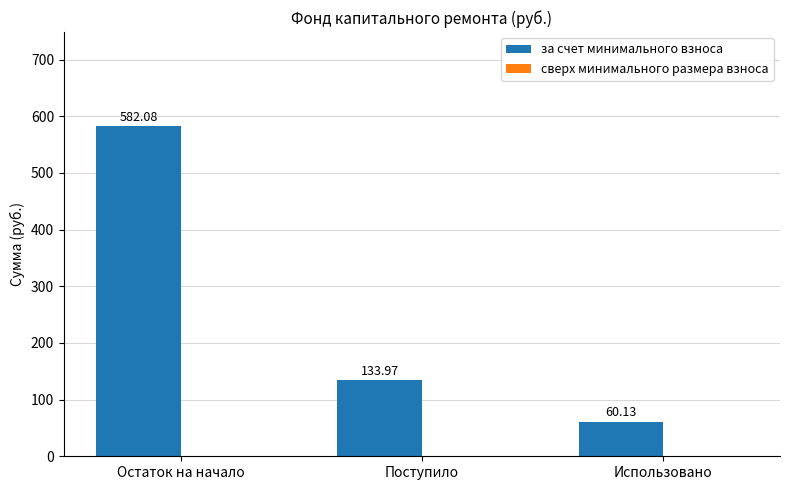

What is the change in value from Остаток на начало to Поступило?

-448.1